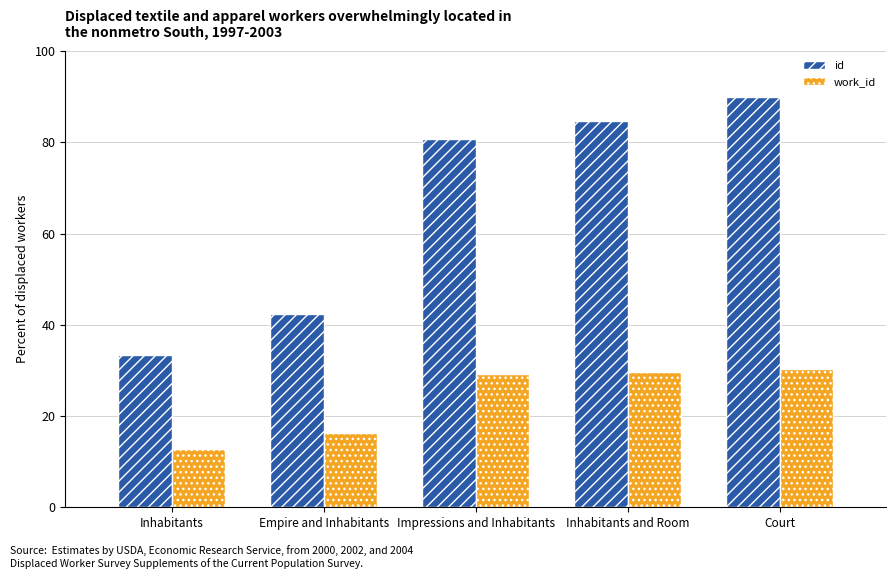

Which series has the largest range (max minus min)?

id